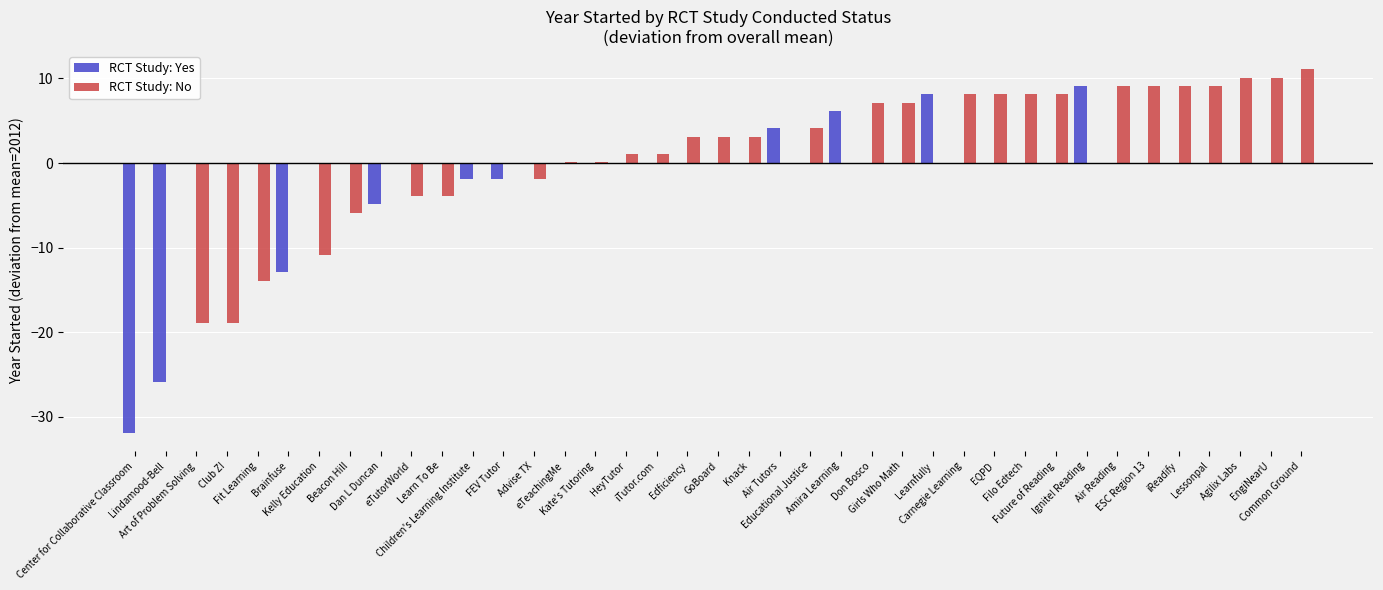

Does the chart contain stacked bars?

No